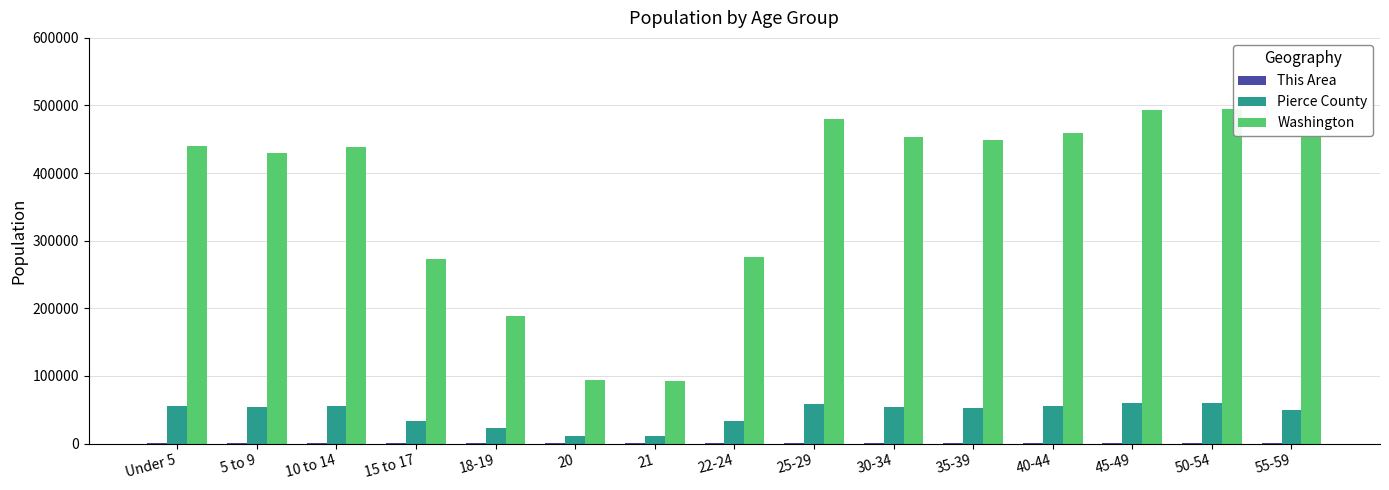

True or false: Washington has a value of 606826 at 40-44.

False